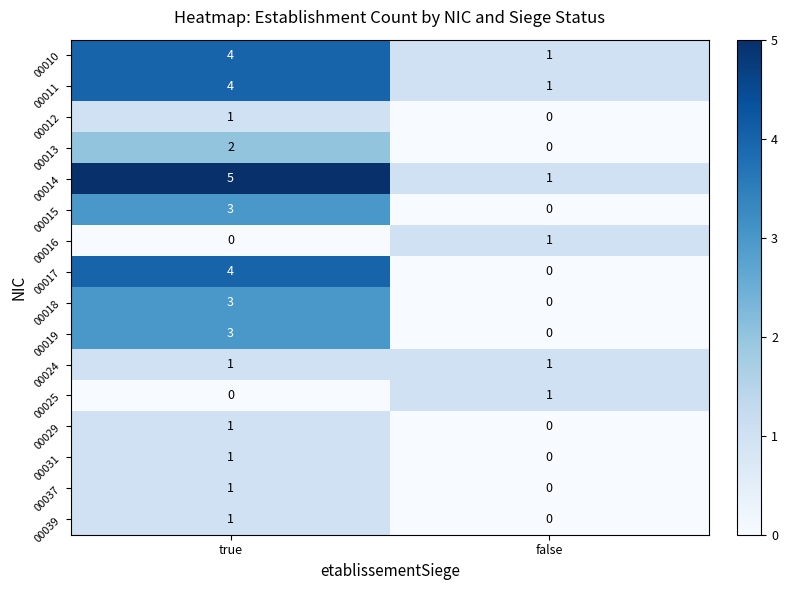

The value of 00017 at false is 0. True or false?

True